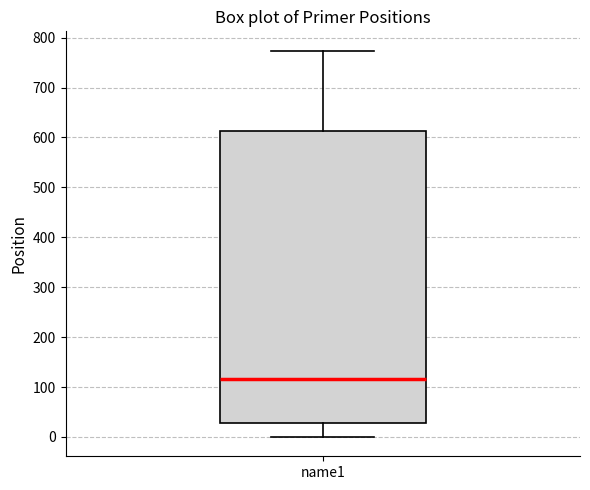

Read this box plot against the y-axis: the position of the median line, the range covered by the box, and the ends of both whiskers. The values are not printed on the chart, so give them approximately, as read against the axis.

median 120, box 30 to 610, whiskers 0 to 770